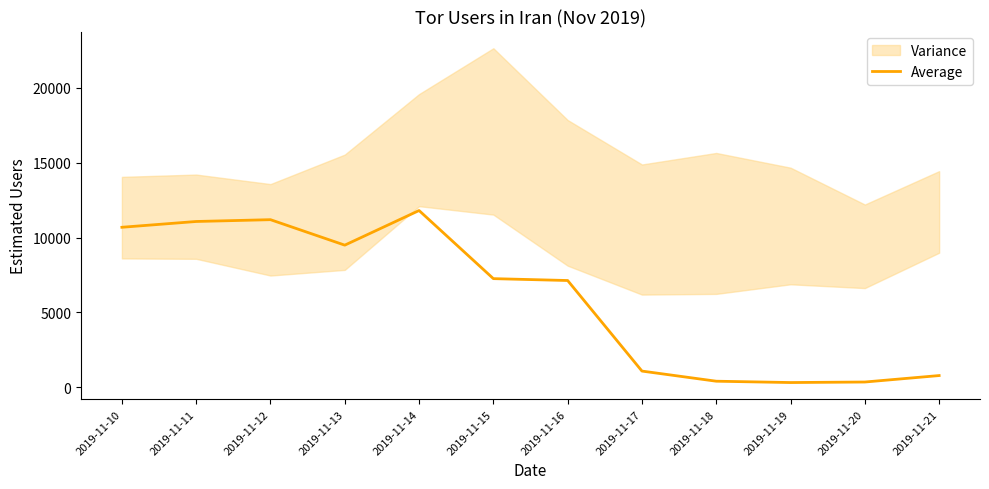

What is the change in value from 2019-11-11 to 2019-11-17?

-9983